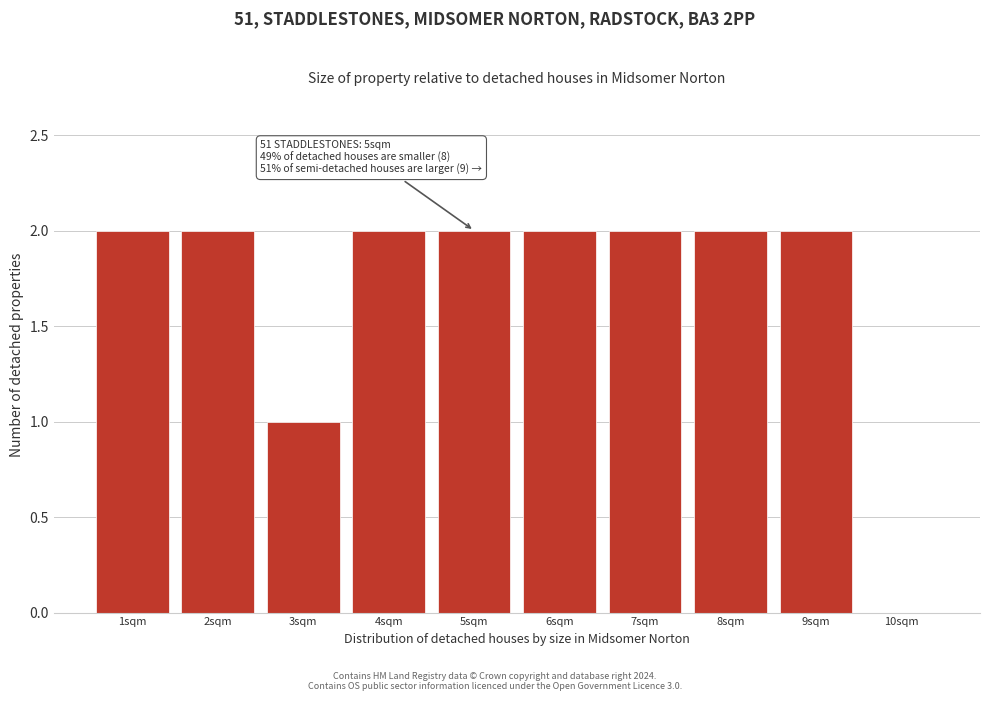

Reading left to right, transcribe all the data shown in this chart.

1sqm=2	2sqm=2	3sqm=1	4sqm=2	5sqm=2	6sqm=2	7sqm=2	8sqm=2	9sqm=2	10sqm=0